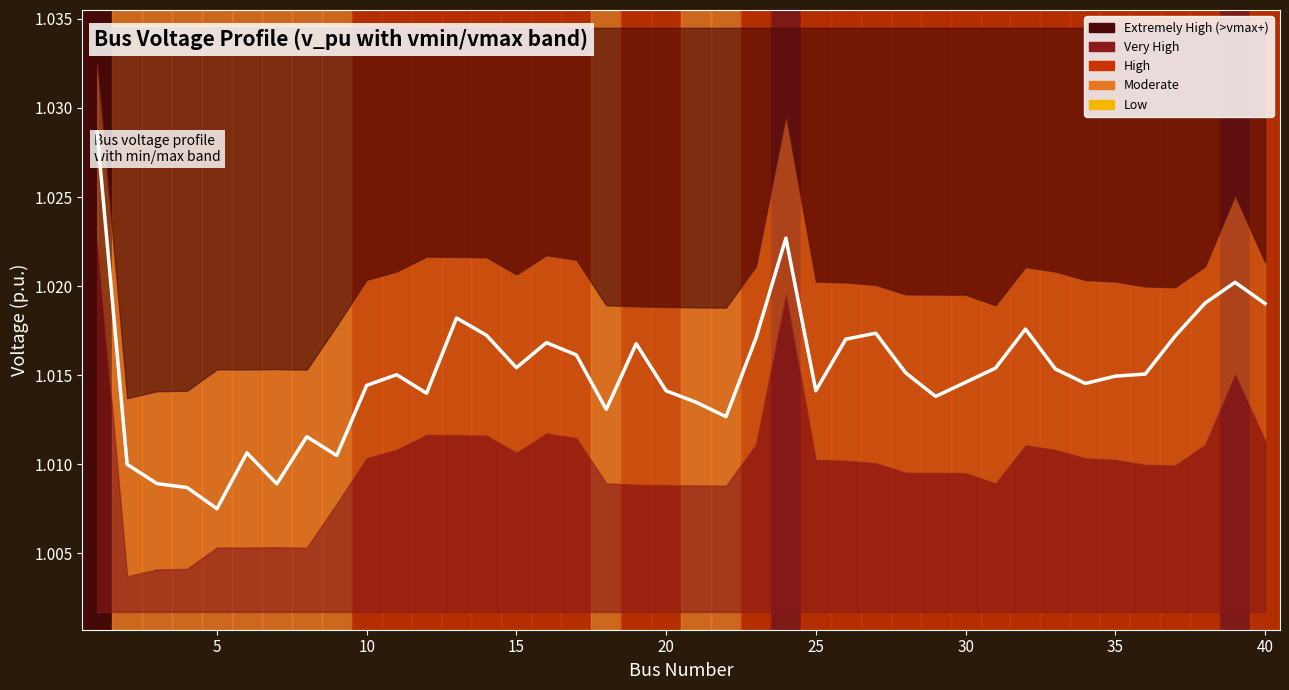

True or false: there are more than 1 points higher than both neighbors.

True